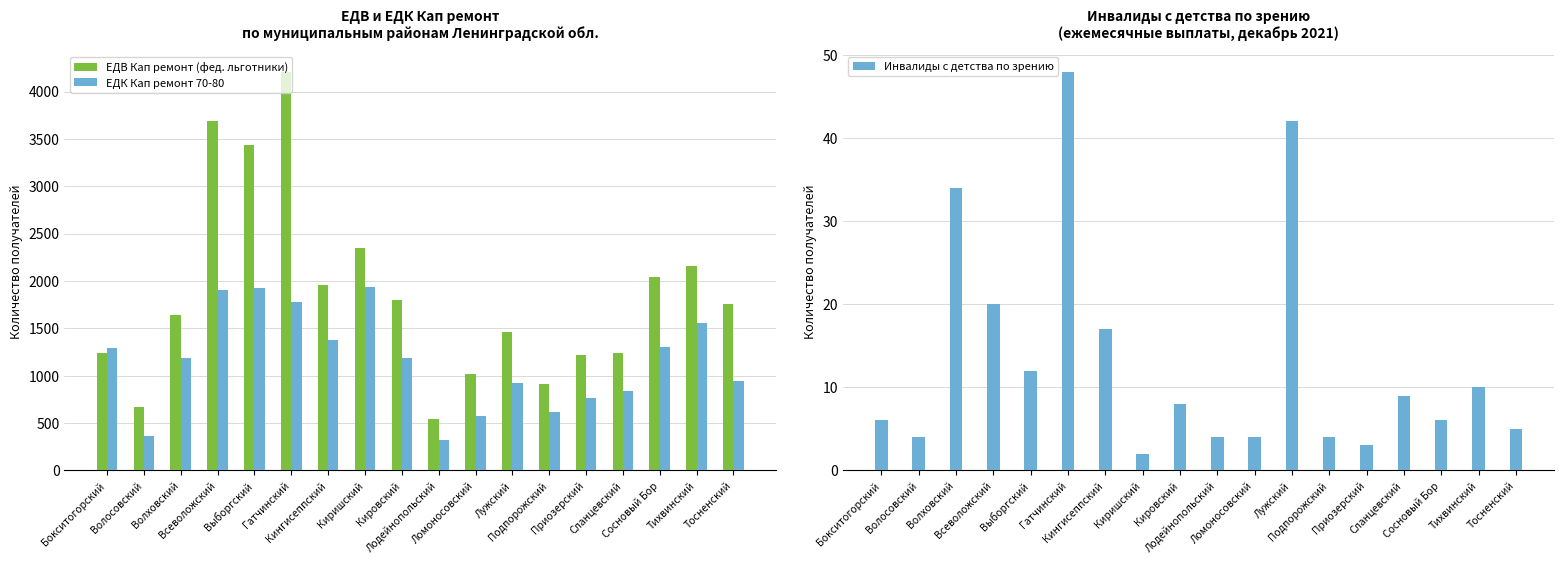

How many bars are there in total?

54